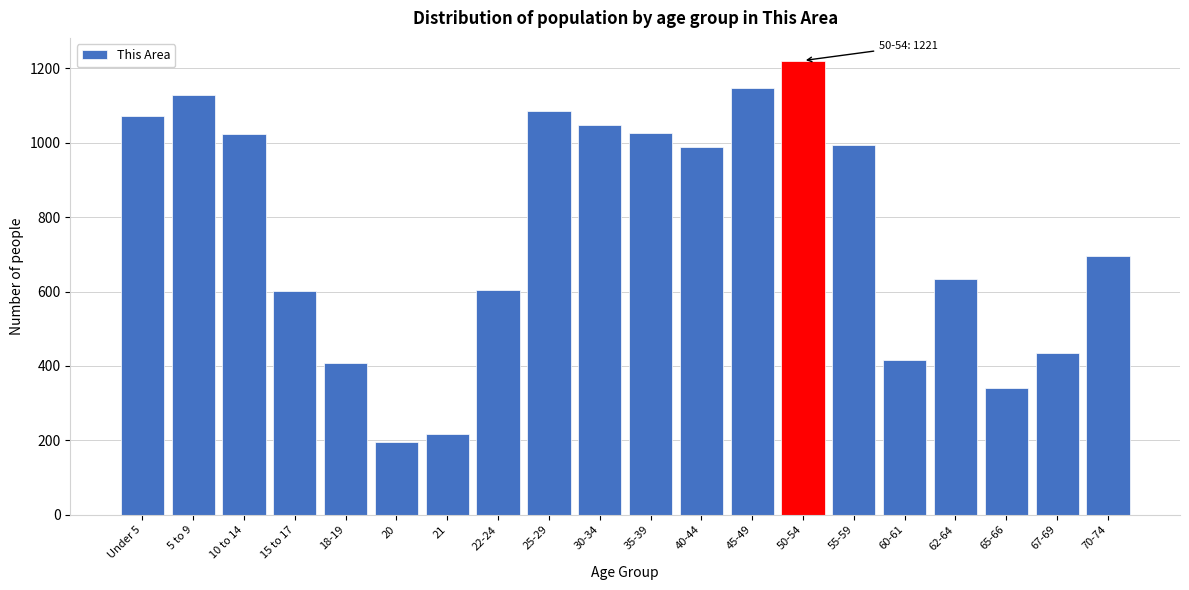

Which has a higher value, 50-54 or 20?

50-54